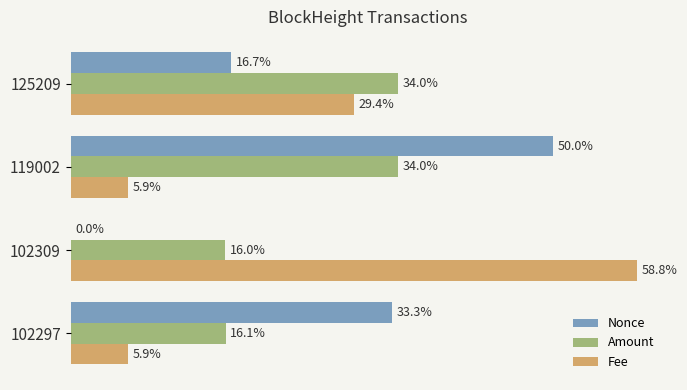

Is the value of Fee at 125209 greater than the value of Nonce at 102309?

Yes